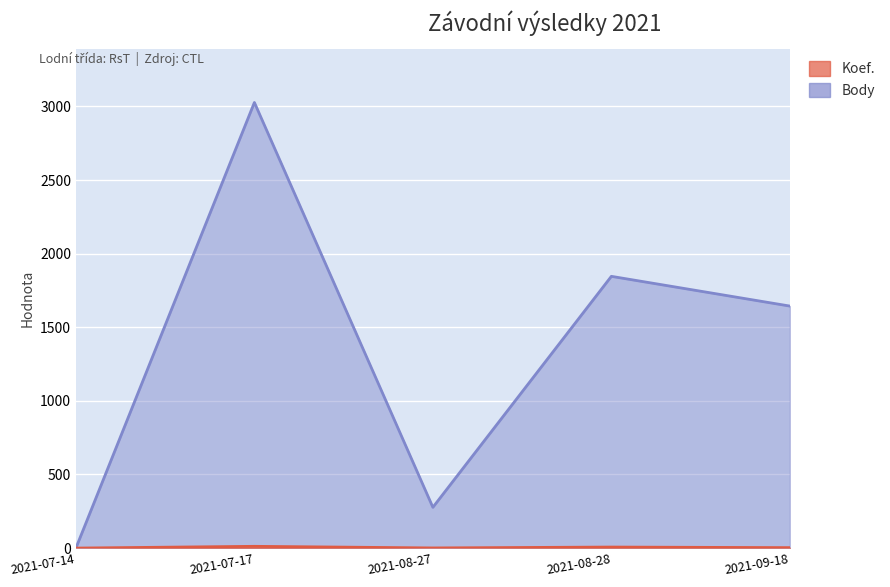

What is the difference between the highest and lowest values at 2021-08-27?

276